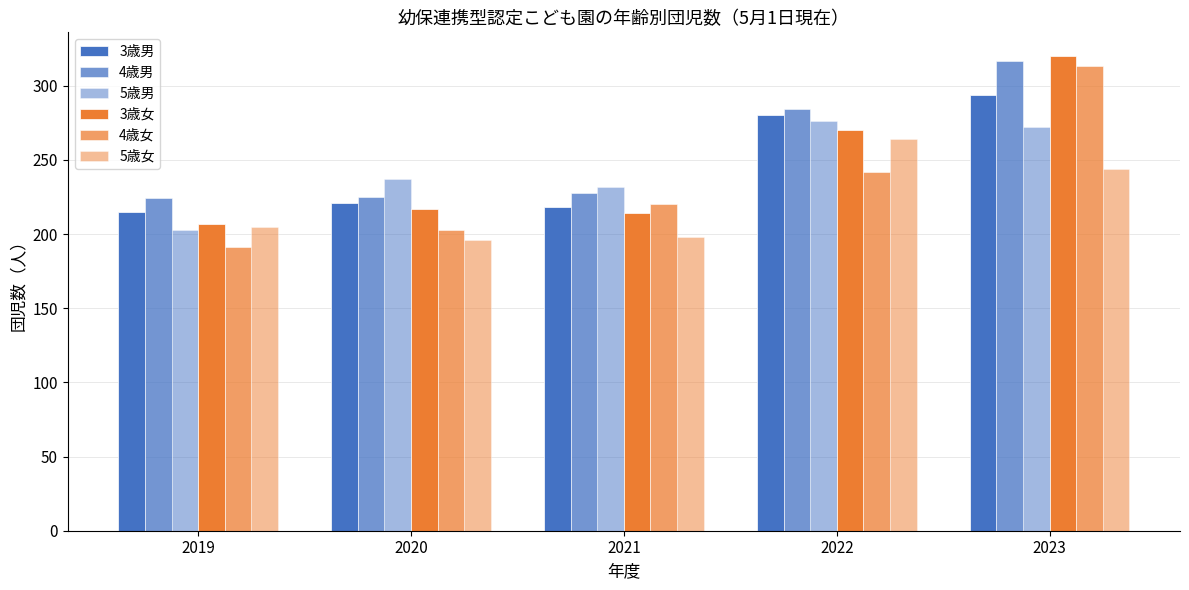

Are the bars grouped side by side (vs. stacked)?

Yes